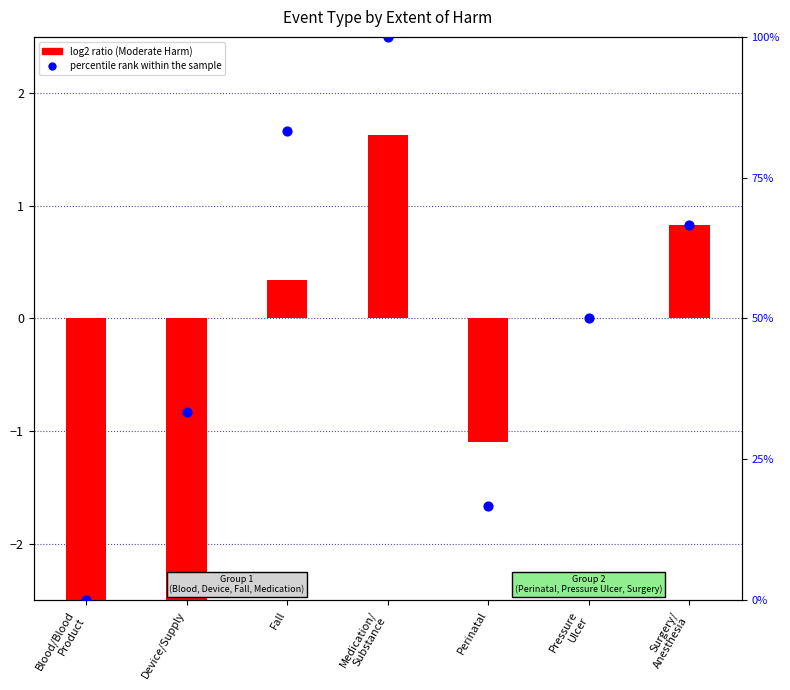

What is the change in value from Blood/Blood
Product to Perinatal?

+16.7